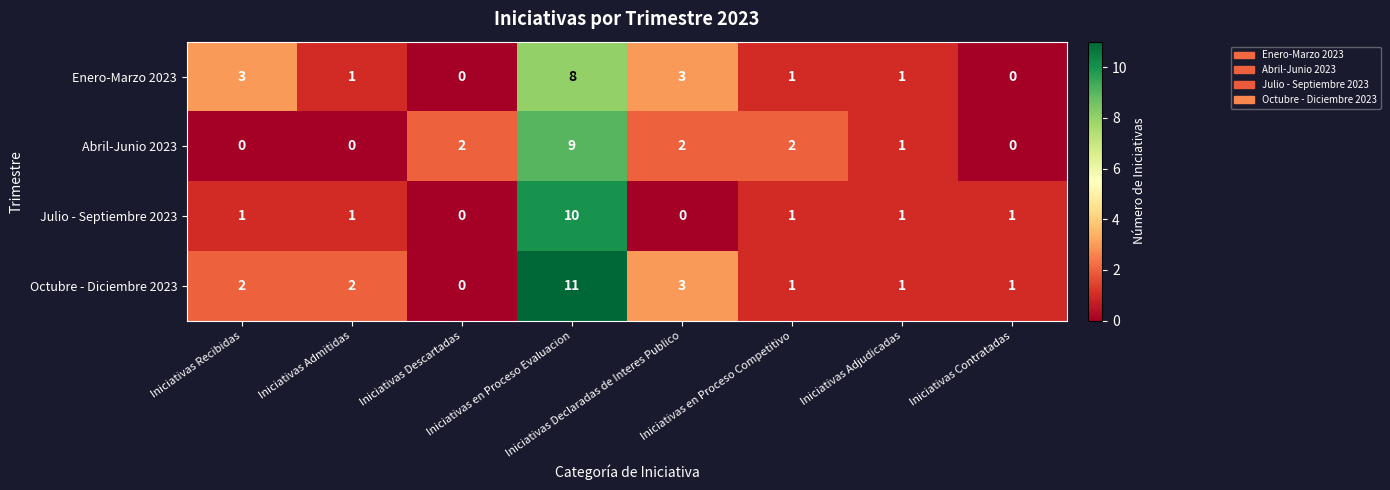

What is the greatest value displayed?

11